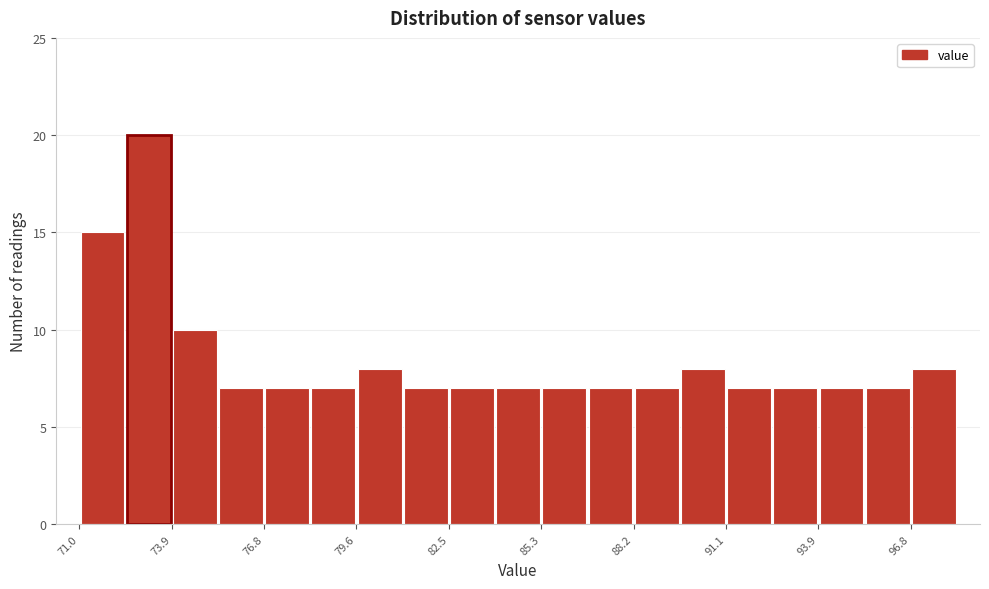

Read against the x-axis, roughly where is the centre of the tallest bar?

73.0